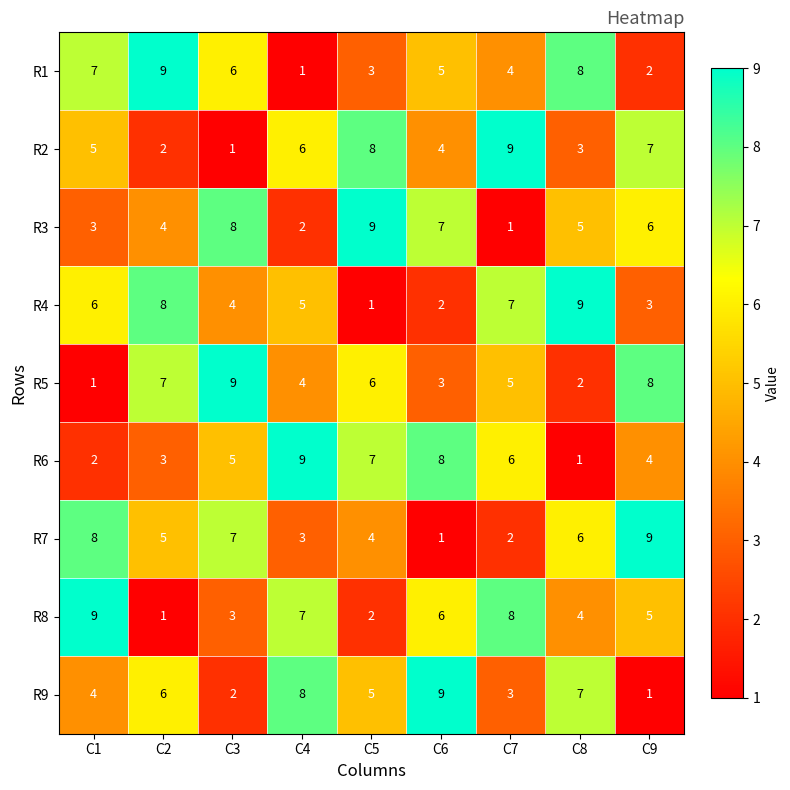

Which series changed the most between C5 and C7?

R3